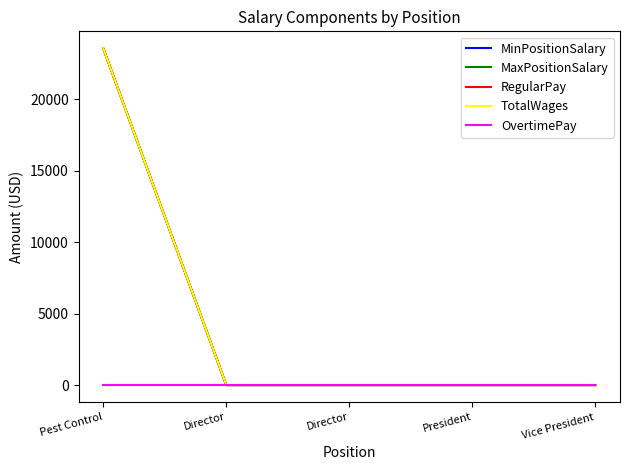

Where is OvertimePay nearest to the value 0?

Pest Control